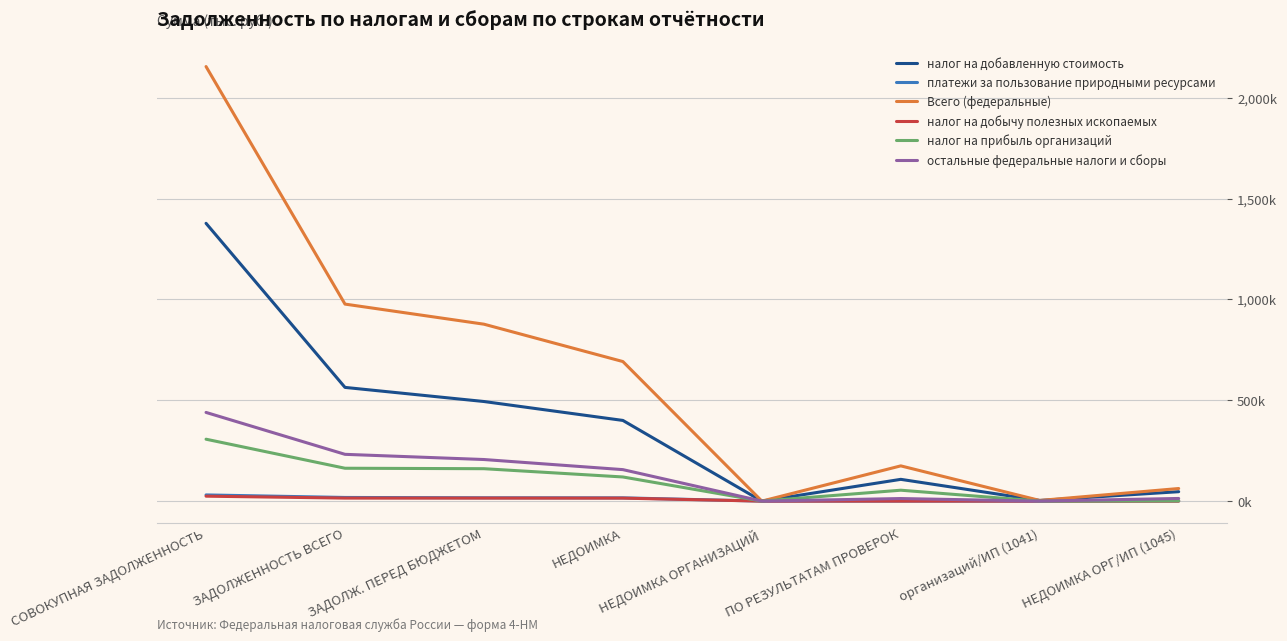

Reading left to right, extract all data points from this chart.

налог на добавленную стоимость: 1377491	563872	493895	400070	0	107920	3221	46737
платежи за пользование природными ресурсами: 30669	18093	16485	16160	0	29	0	1125
Всего (федеральные): 2154868	976955	877336	692046	0	174732	3225	62464
налог на добычу полезных ископаемых: 24482	14931	14931	14725	0	29	0	0
налог на прибыль организаций: 306987	162998	160719	119703	0	54078	0	1449
остальные федеральные налоги и сборы: 439721	231992	206237	156113	0	12705	4	13153